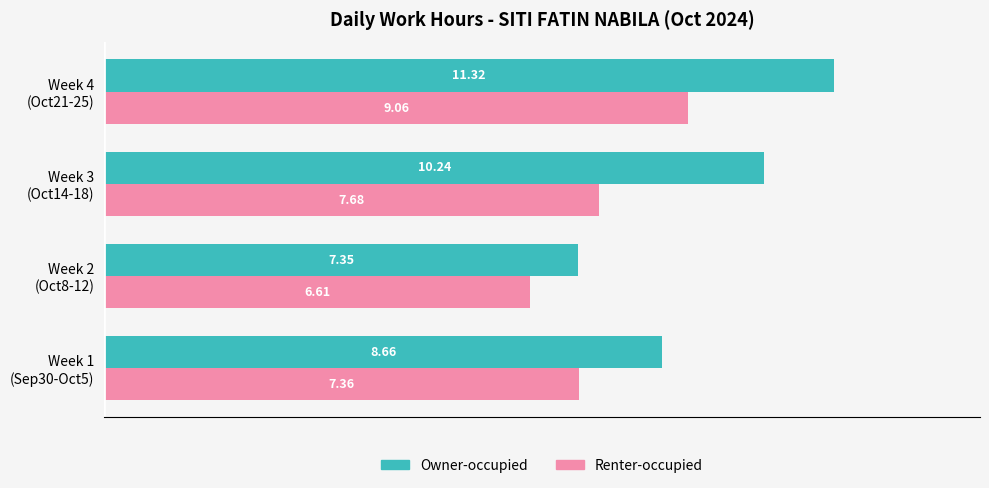

What is the difference between the maximum and second lowest values in the Renter-occupied series?

1.7